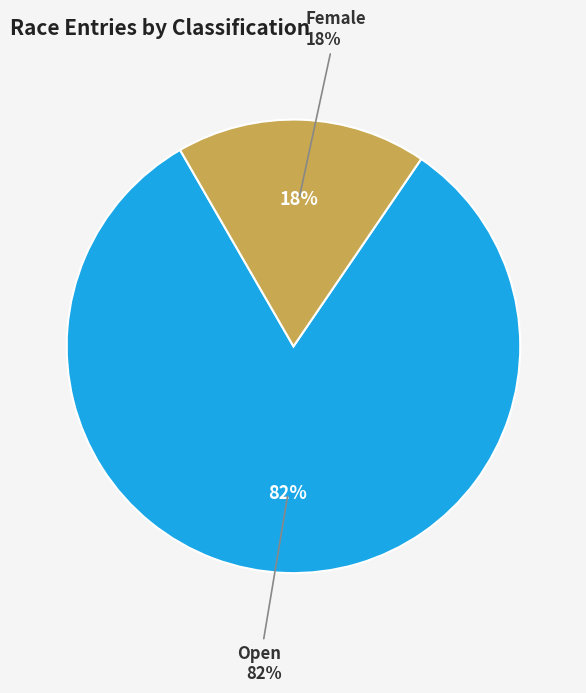

What percentage do Open and Female together represent?

100.0%